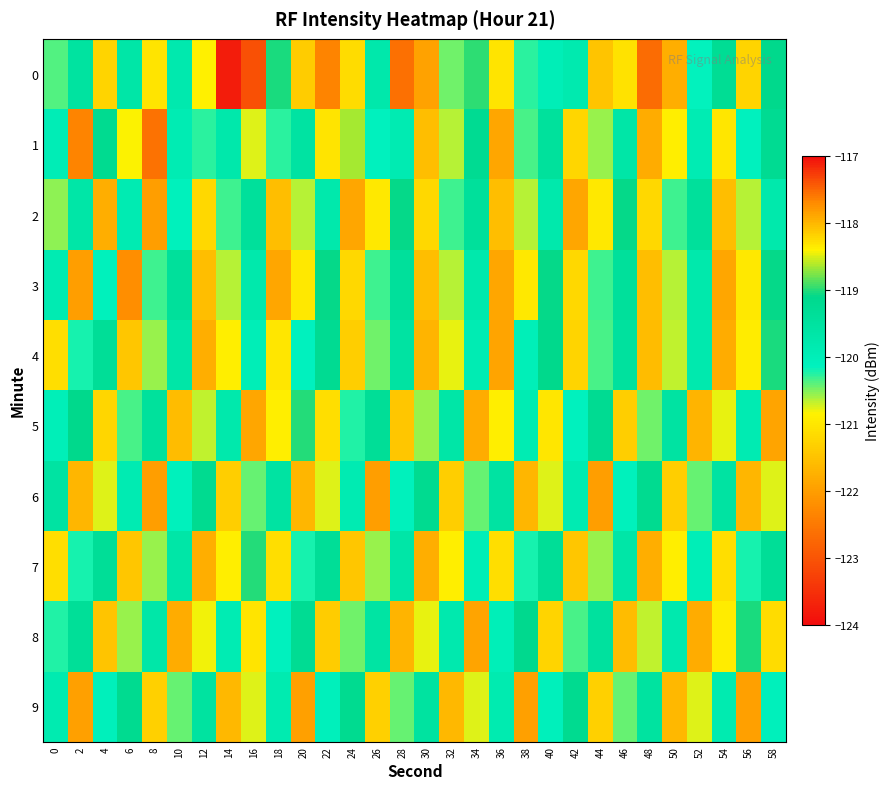

Between 36 and 46, which series saw the biggest shift?

2